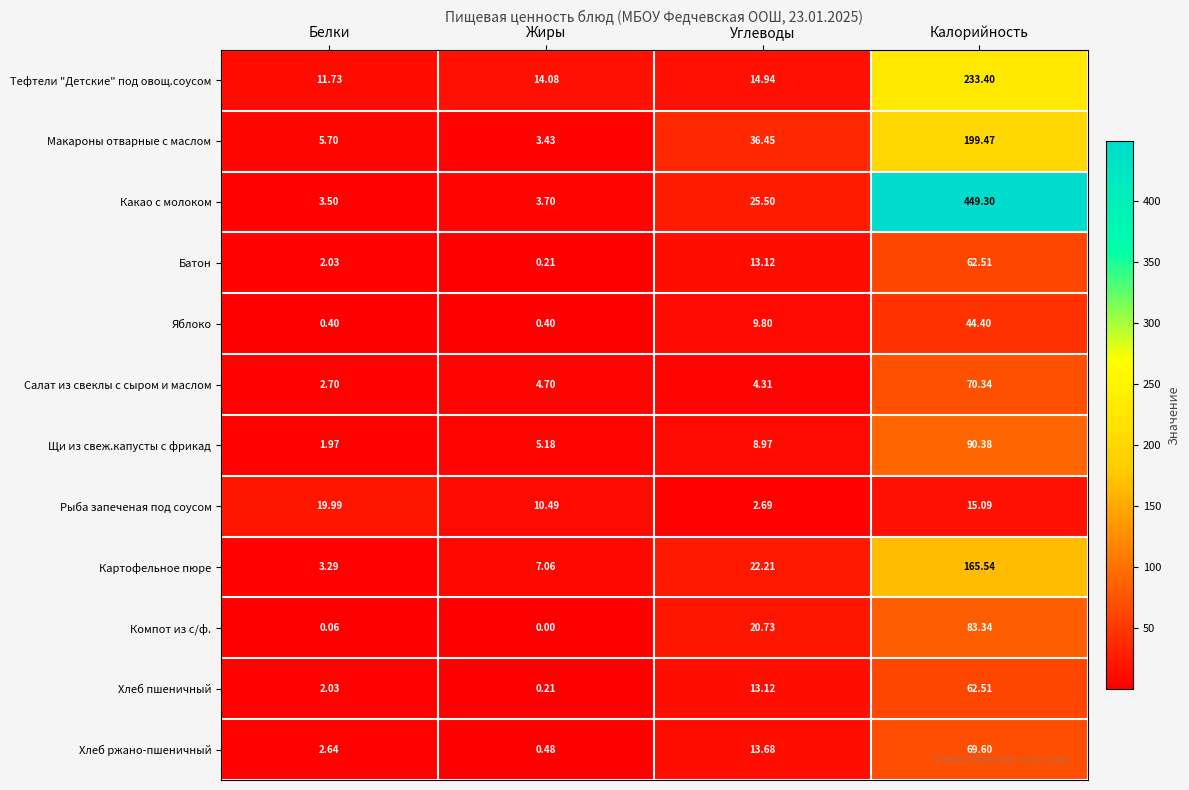

Which series has the largest total across all categories?

Какао с молоком